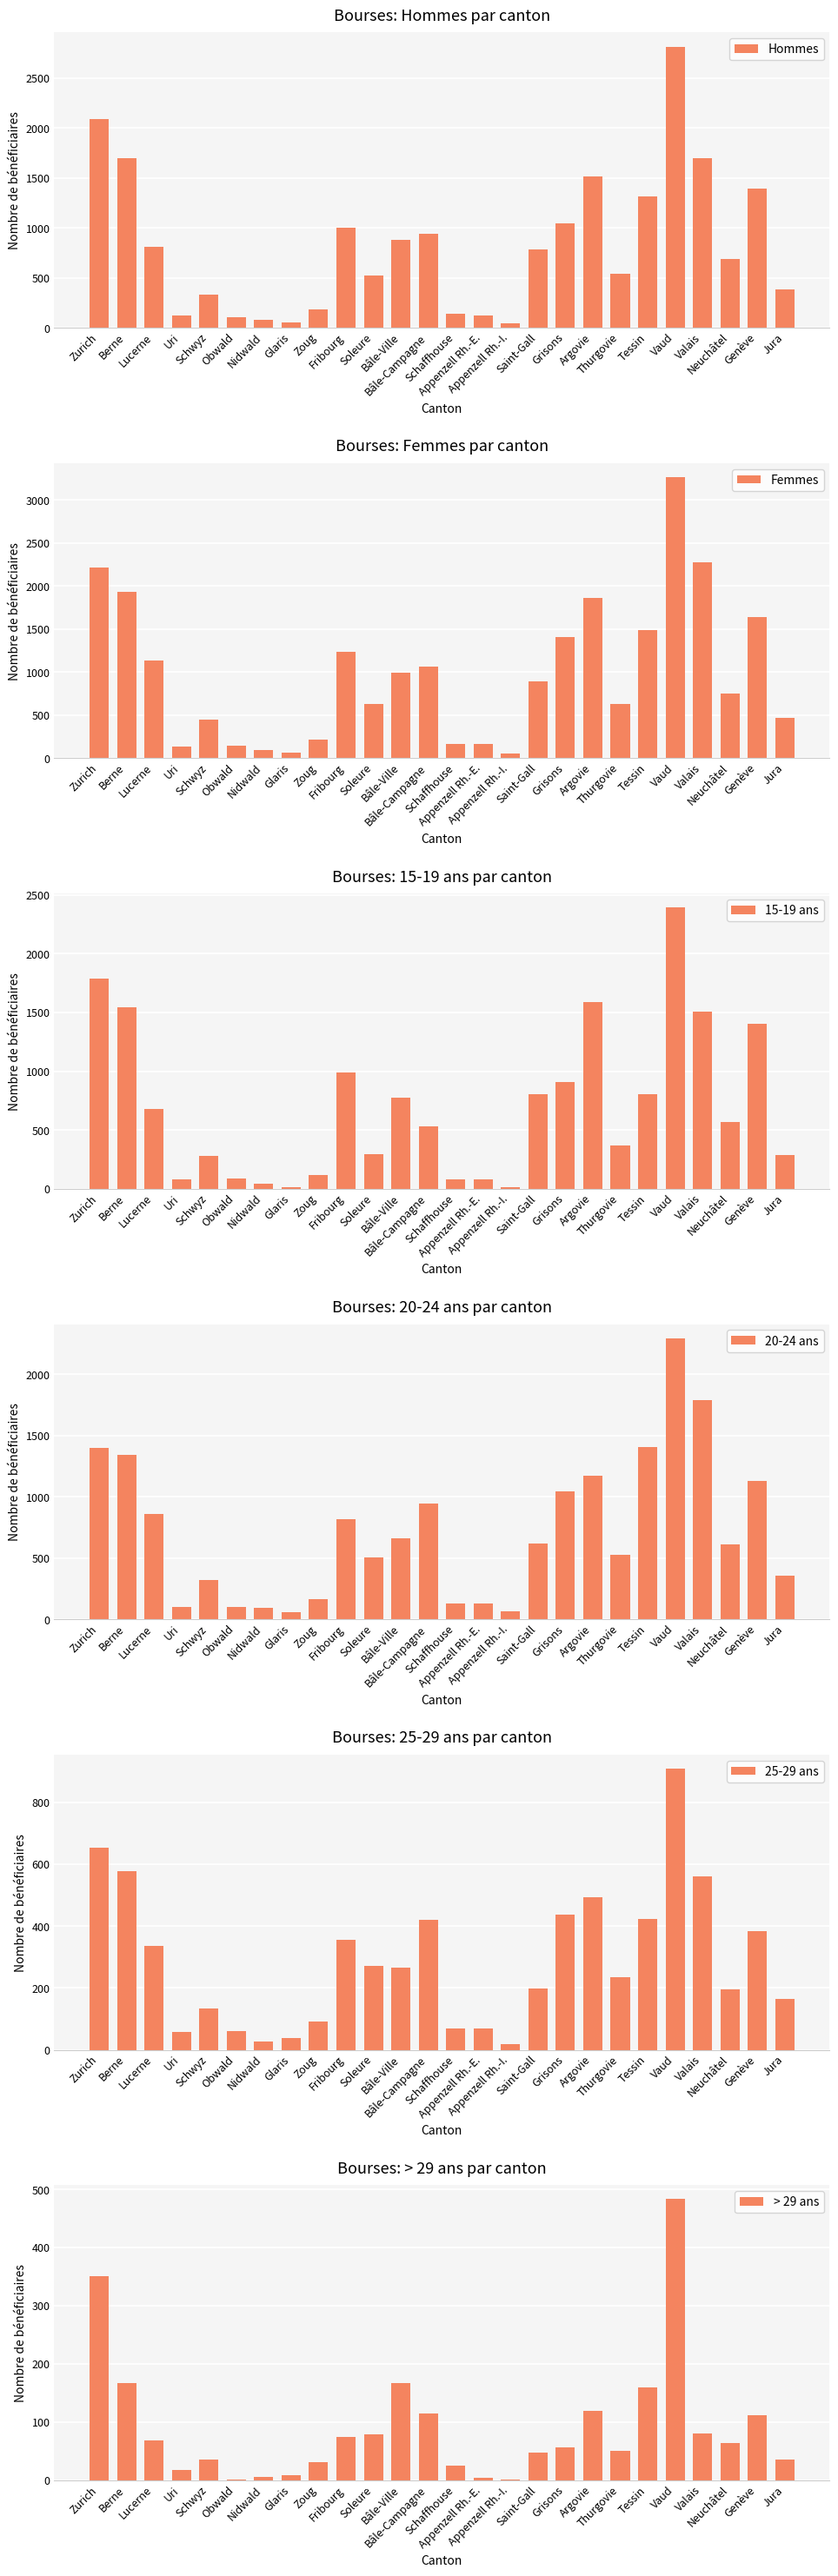

What is the value of the Femmes bar at the 24th from the left?

748